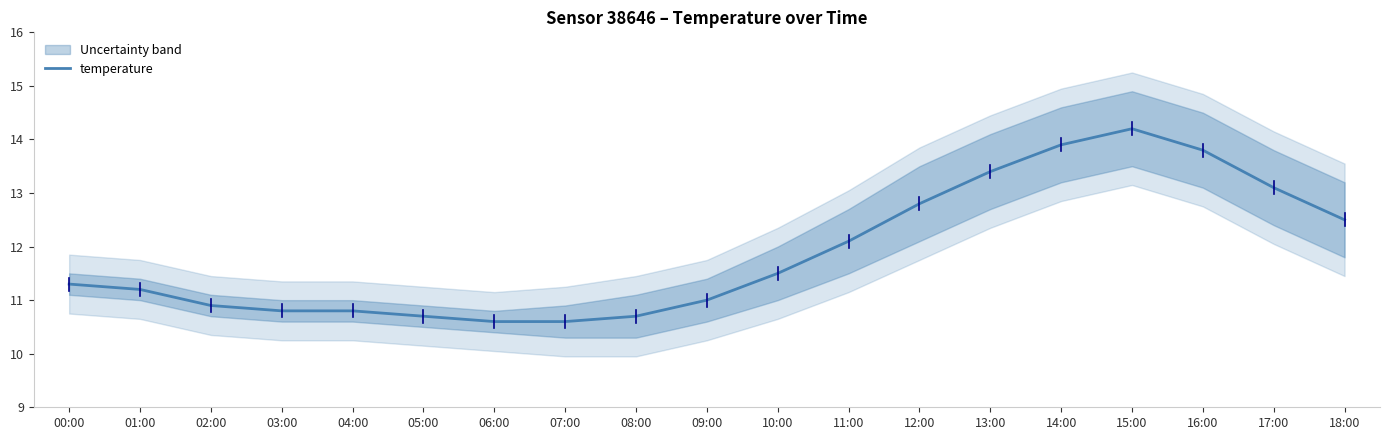

True or false: the data has more than 0 interior local peaks.

True